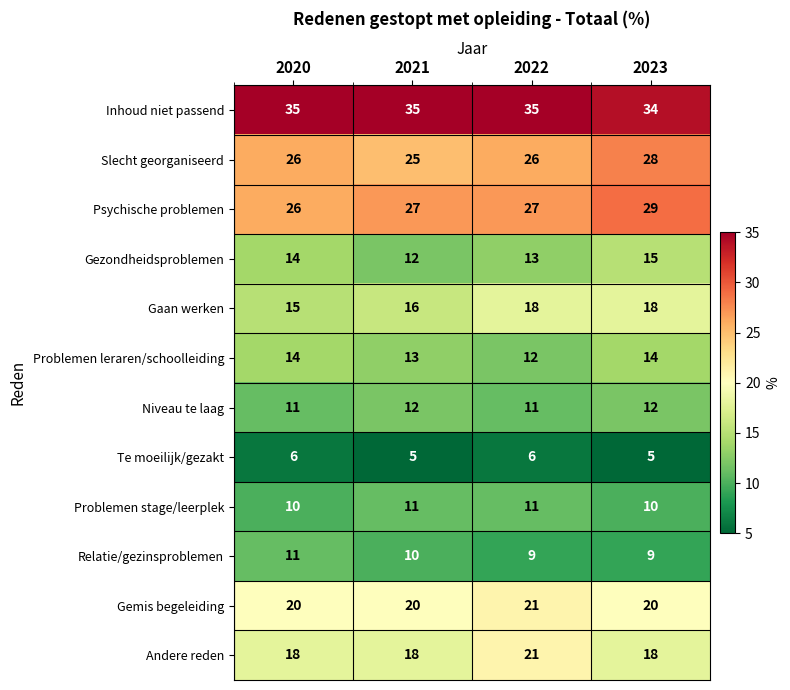

What is the total value across all series at 2020?

206